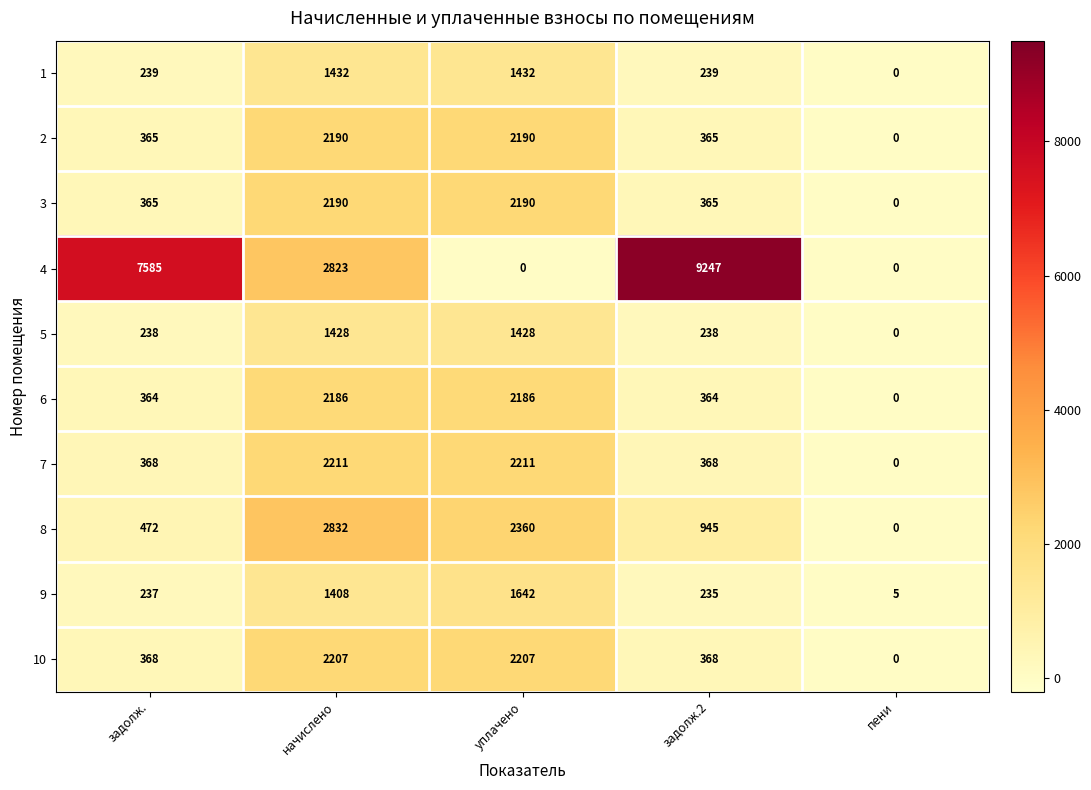

What is the maximum value shown in the chart?

9247